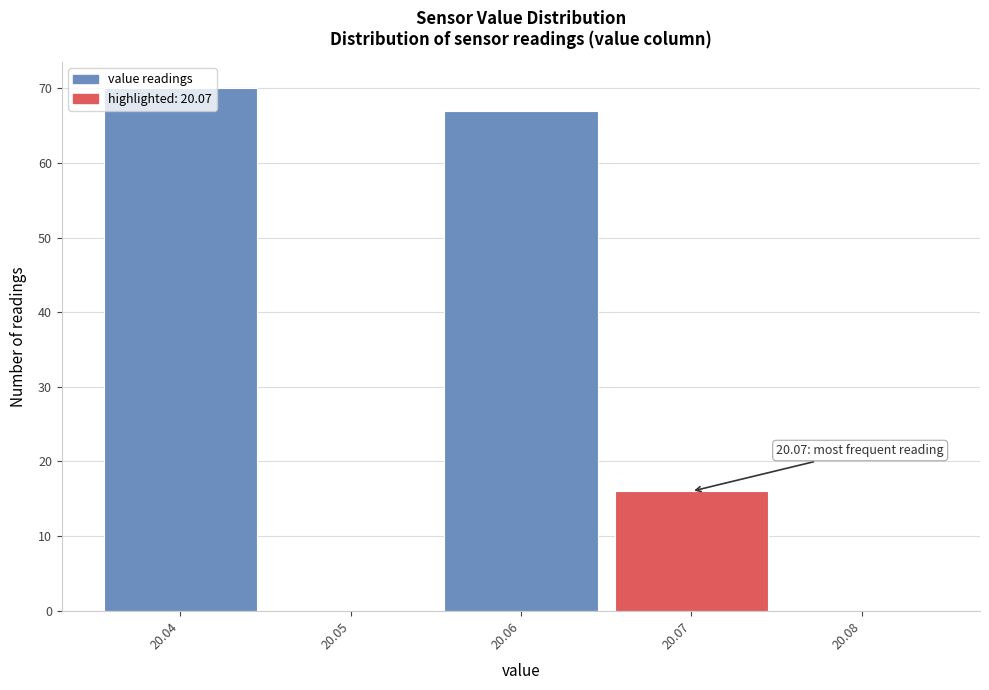

Which range on the x-axis has the tallest bar?

20.035 to 20.045